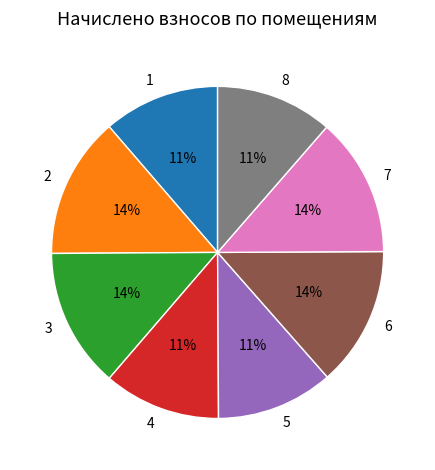

What percentage is the 1 slice, to the nearest percent?

11%